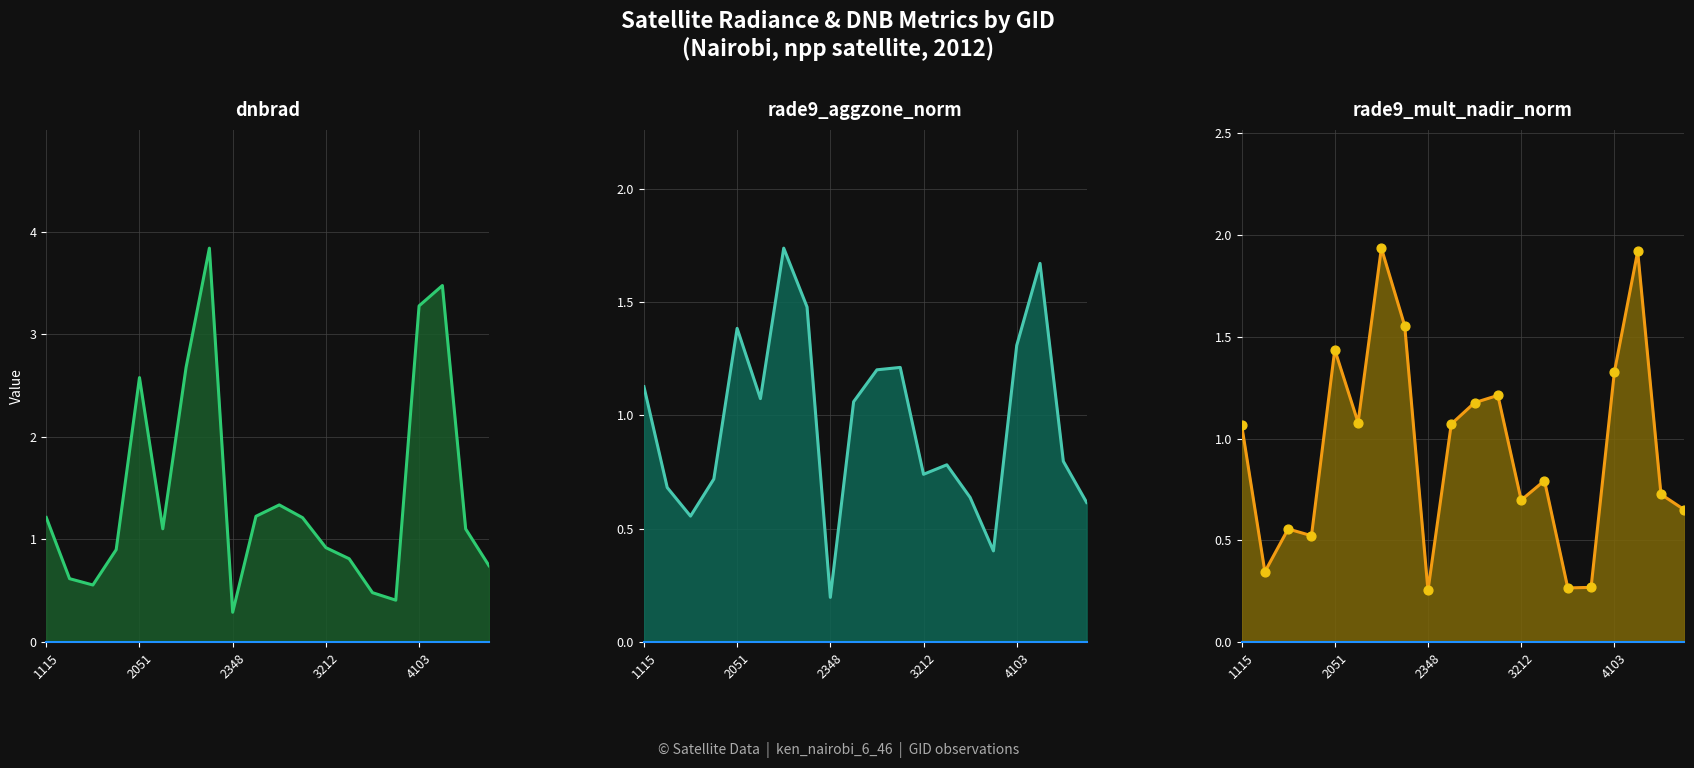

Which series reaches the minimum Y coordinate?

rade9_aggzone_norm_line